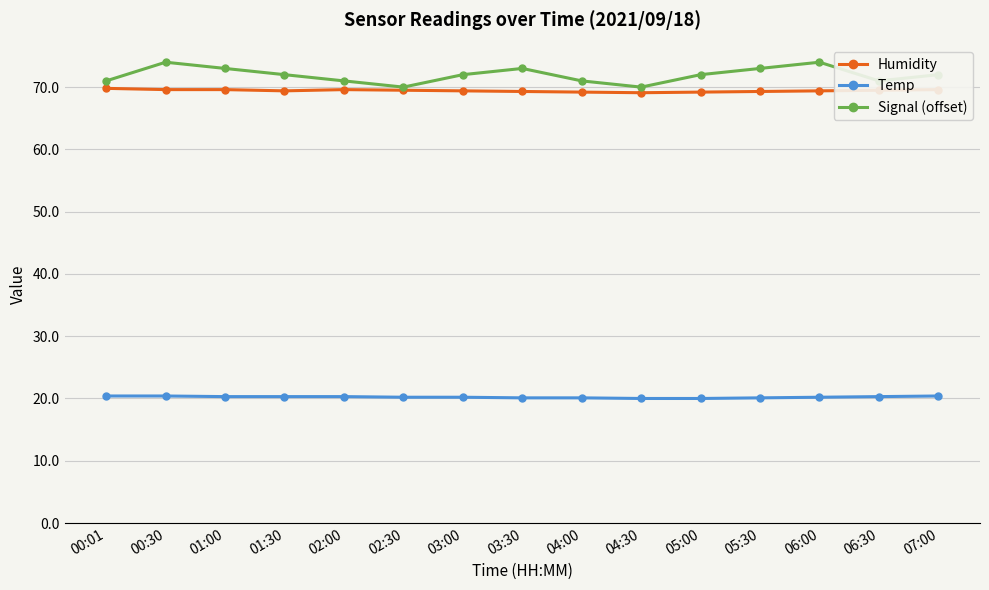

At which label does Signal (offset) first exceed 72?

00:30